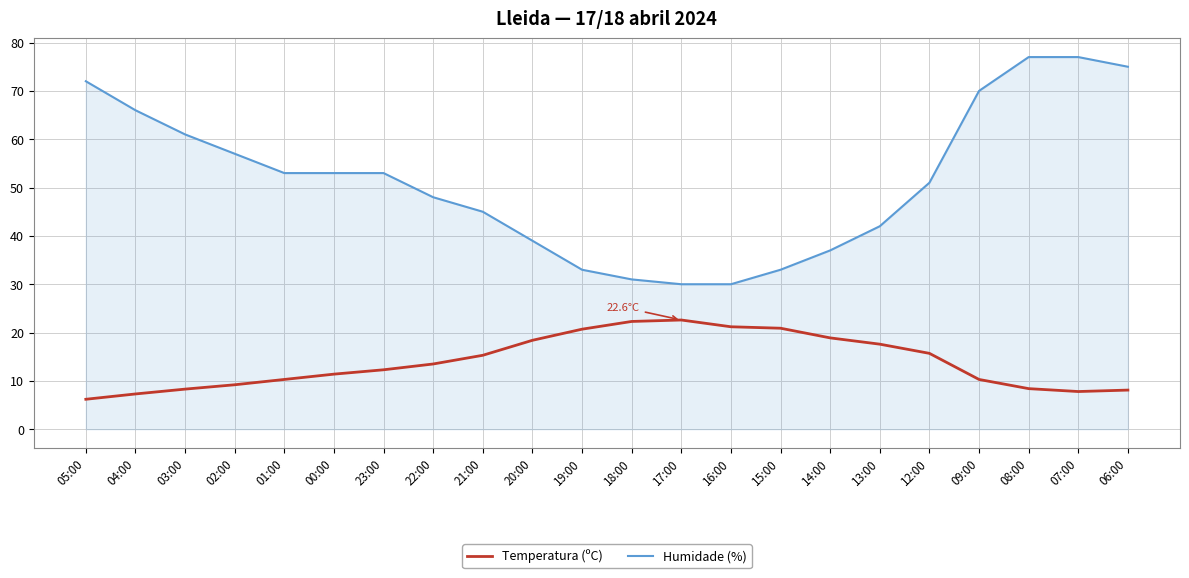

True or false: Humidade (%) and Temperatura (ºC) intersect in this chart.

False